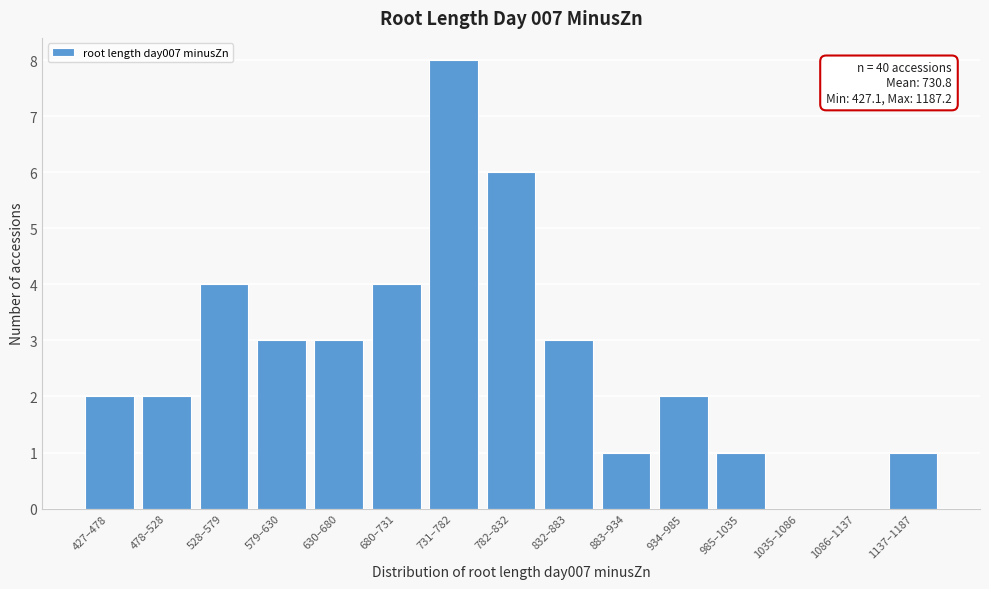

Reading left to right, what are all the values shown in this chart?

427–478=2	478–528=2	528–579=4	579–630=3	630–680=3	680–731=4	731–782=8	782–832=6	832–883=3	883–934=1	934–985=2	985–1035=1	1035–1086=0	1086–1137=0	1137–1187=1